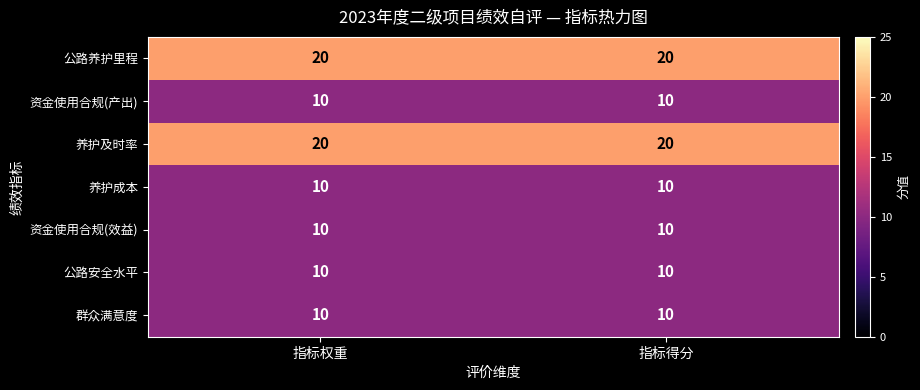

What value does the 公路养护里程 series have at 指标得分?

20